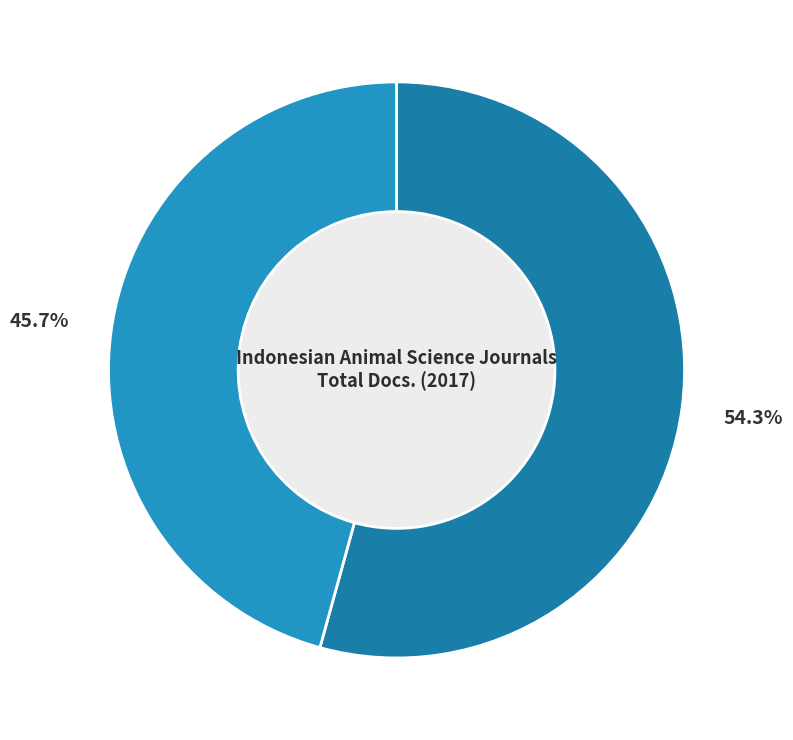

How many segments does this pie chart have?

2